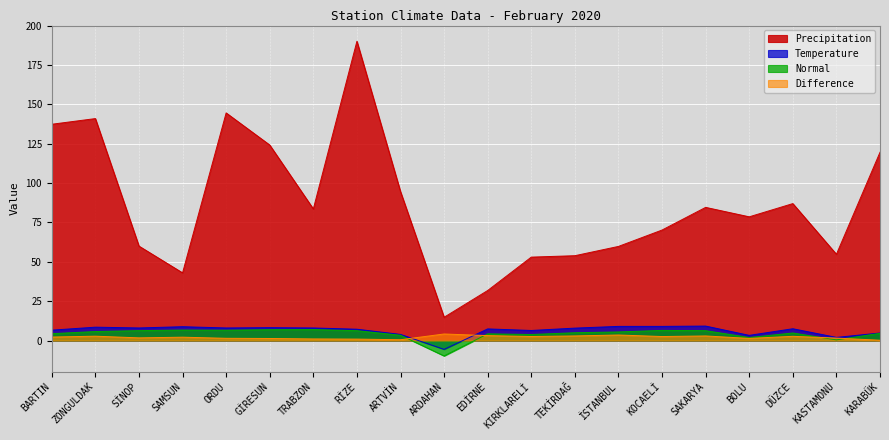

Reading right to left, extract all data points from this chart.

Temperature: 4.8	2.0	7.5	3.3	9.2	9.0	9.0	7.9	6.4	7.4	-5.6	3.9	7.2	8.0	8.2	8.0	8.8	8.0	8.5	6.6
Normal: 4.6	0.4	4.8	1.9	6.3	6.5	5.5	5.0	3.8	4.3	-9.8	3.4	6.3	7.0	6.9	6.6	6.7	6.3	5.7	4.4
Precipitation: 119.6	54.8	87.0	78.6	84.6	70.2	59.8	53.9	53.0	31.8	14.8	94.6	190.1	83.6	124.2	144.6	43.0	60.0	141.0	137.4
Difference: 0.2	1.6	2.7	1.4	2.9	2.5	3.5	2.9	2.6	3.1	4.2	0.5	0.9	1.0	1.3	1.4	2.1	1.7	2.8	2.2